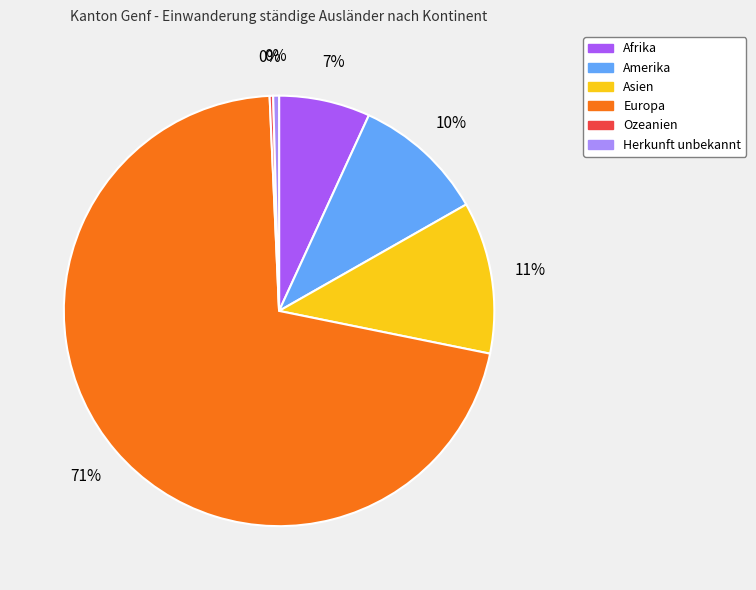

To the nearest percent, what portion does Asien represent?

11%